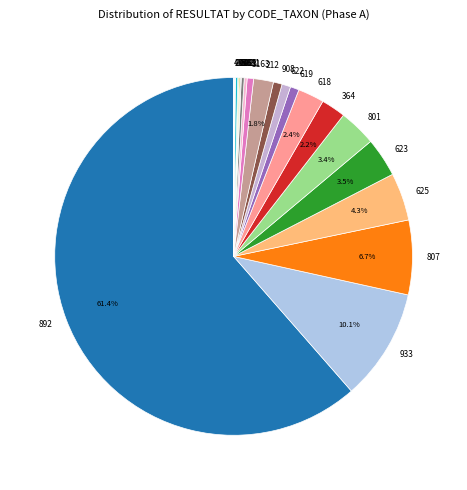

To the nearest percent, what percentage of the pie is 618?

2%